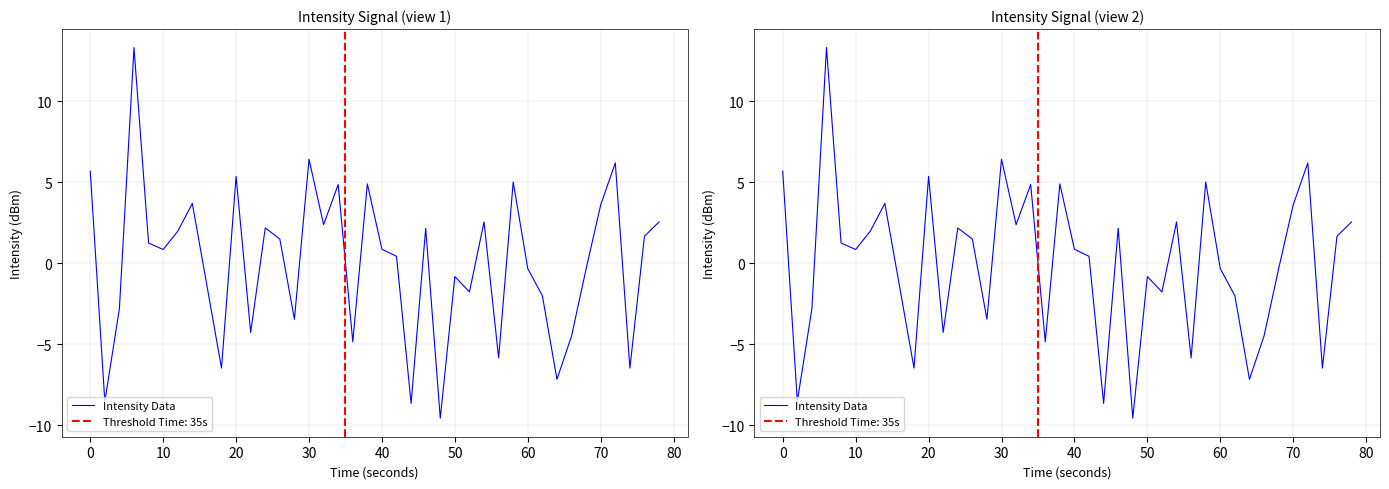

How many categories are shown in the chart?

40